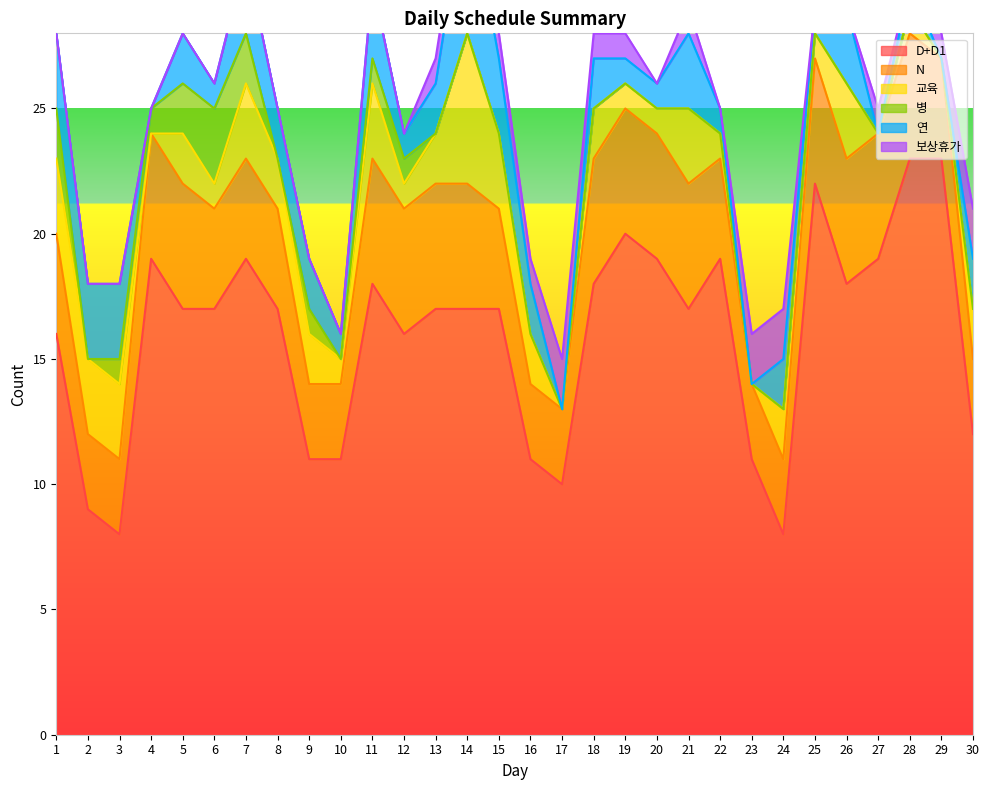

The 보상휴가 series shows 2 at 24. True or false?

True